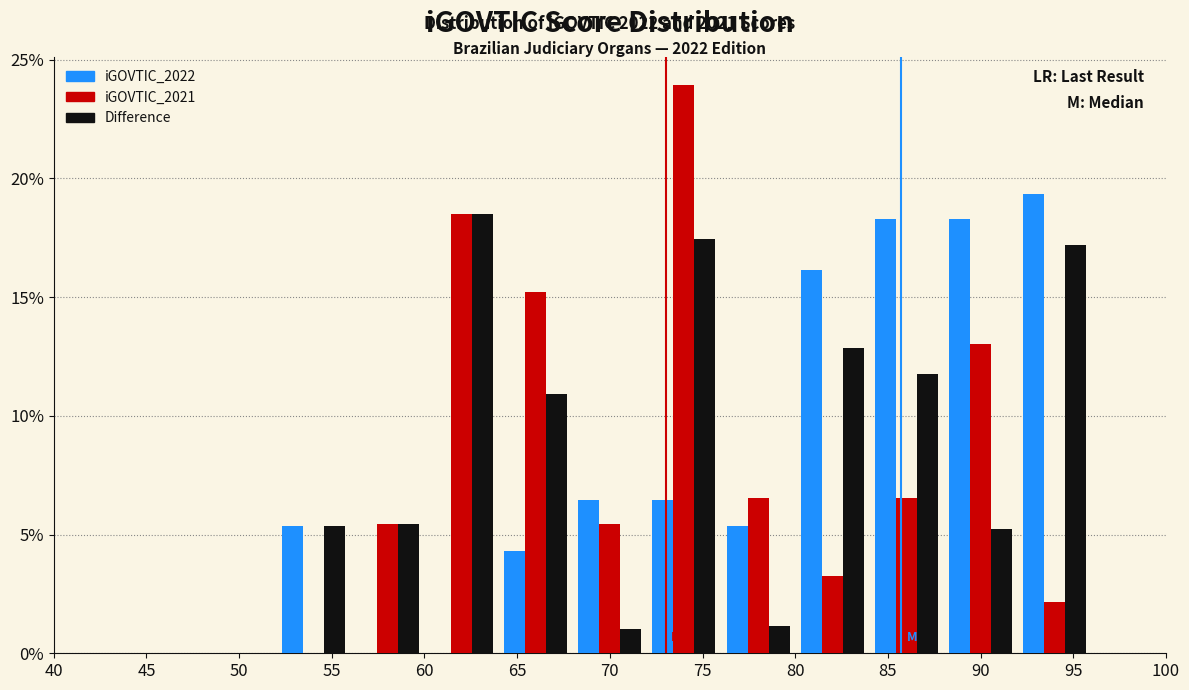

In the iGOVTIC_2021 series, which range on the x-axis has the tallest bar?

72 to 76